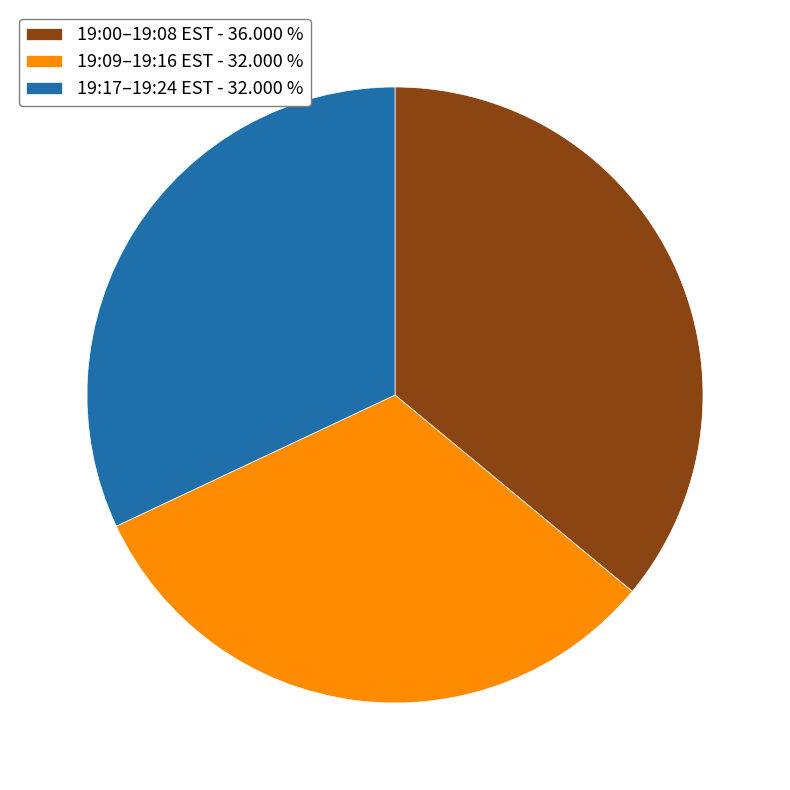

What is the largest slice in the pie chart?

19:00–19:08 EST - 36.000 %